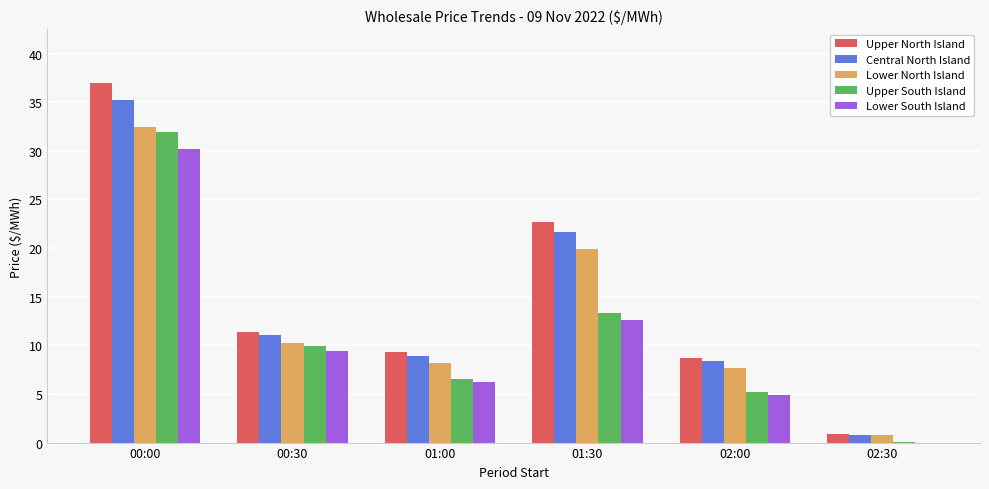

At which category is the sum across all series the highest?

00:00